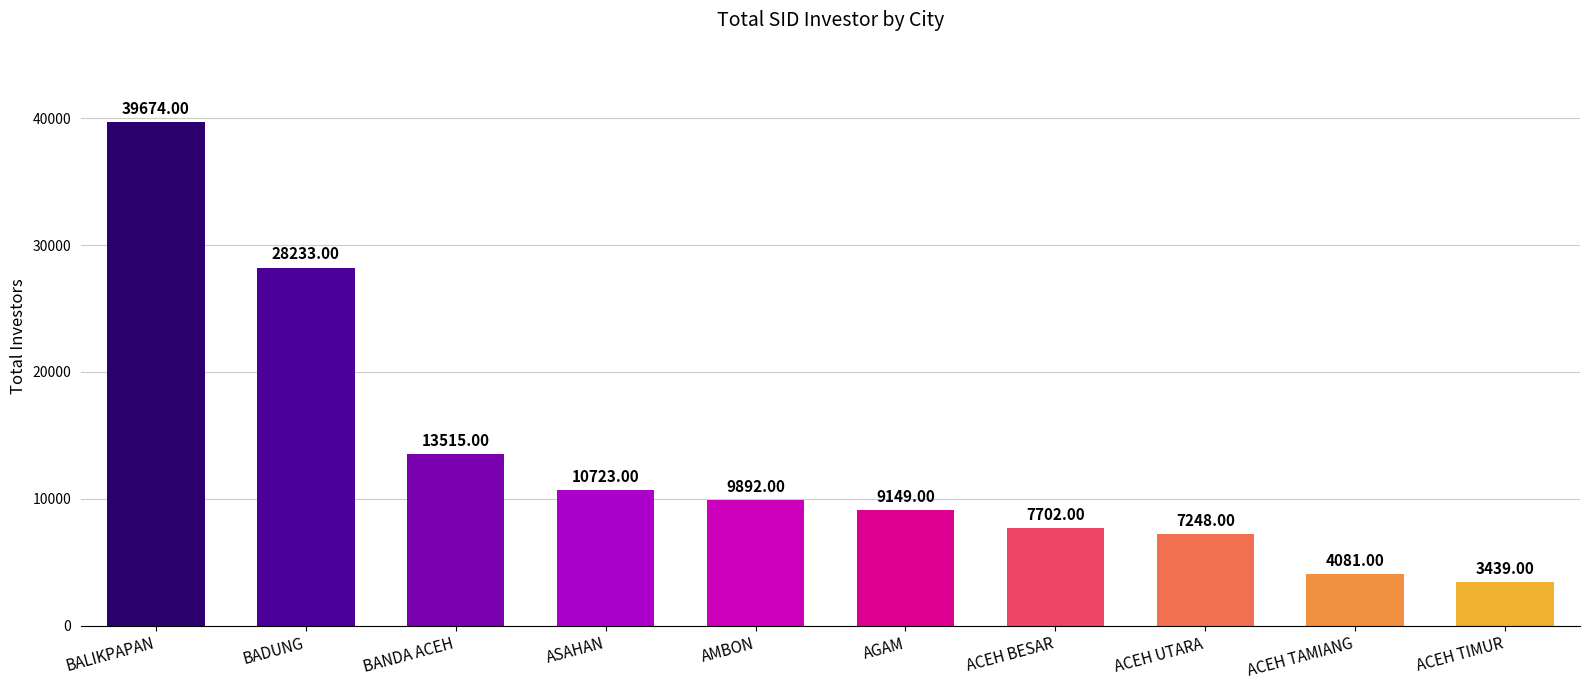

Reading right to left, list all the values displayed in this chart.

3439	4081	7248	7702	9149	9892	10723	13515	28233	39674